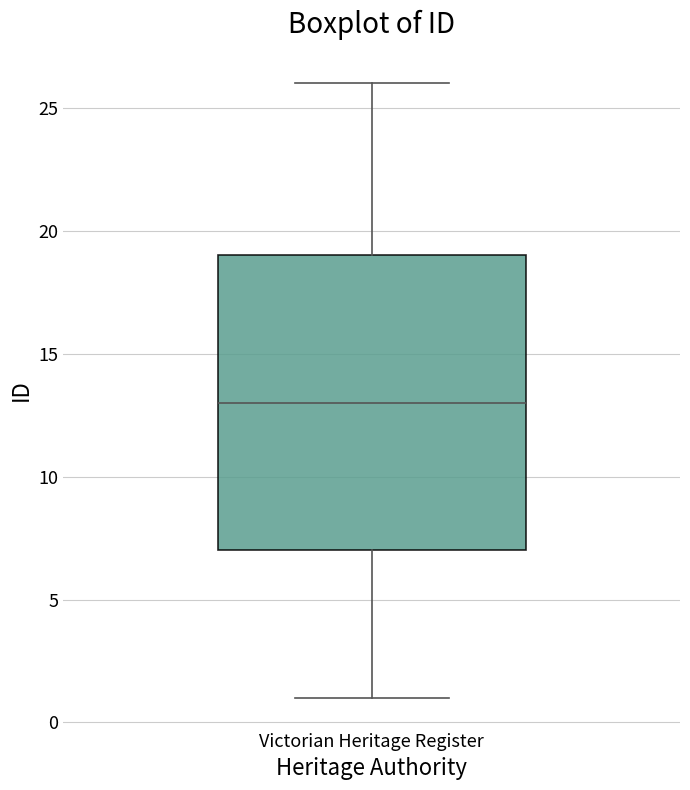

Transcribe this box plot: give where the median line is, the range the box spans, and where the two whiskers end, as read against the y-axis. The values are not printed on the chart, so give them approximately, as read against the axis.

median 13, box 7 to 19, whiskers 1 to 26